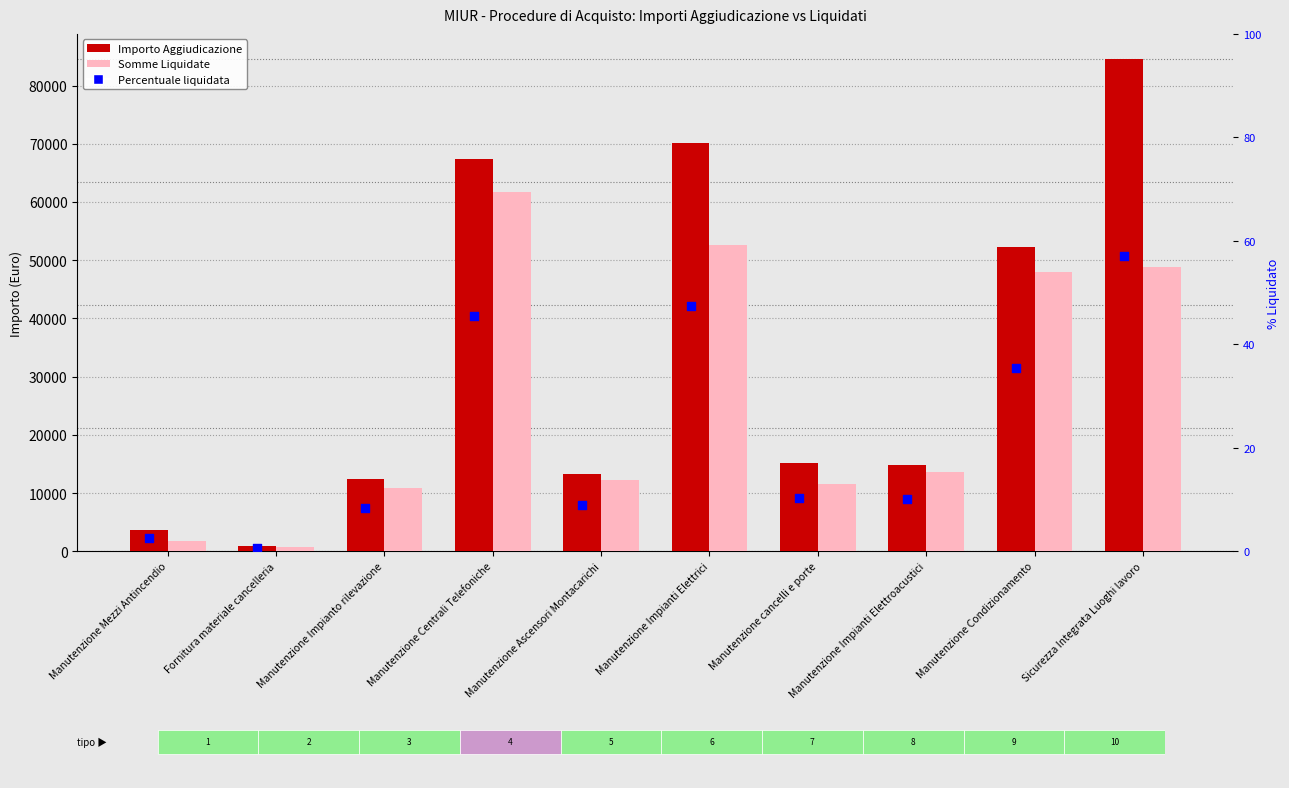

Which series has the widest spread of Y values?

Importo Aggiudicazione